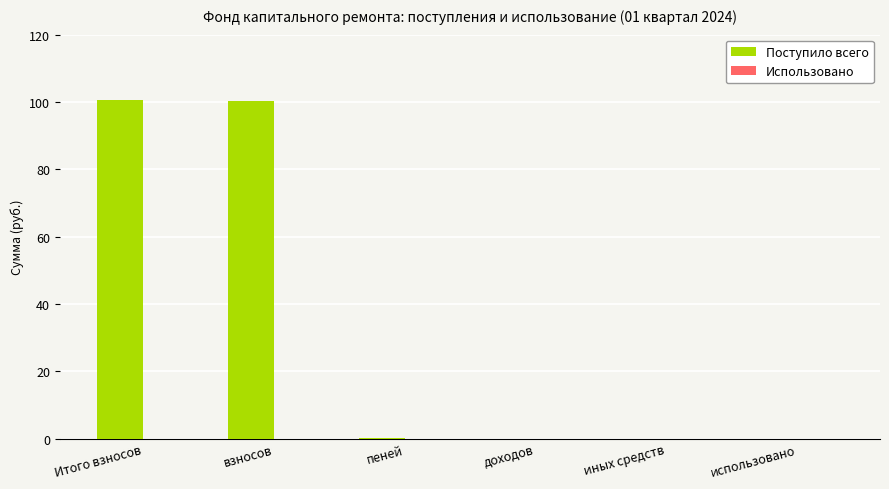

Between пеней and взносов, which is larger?

взносов